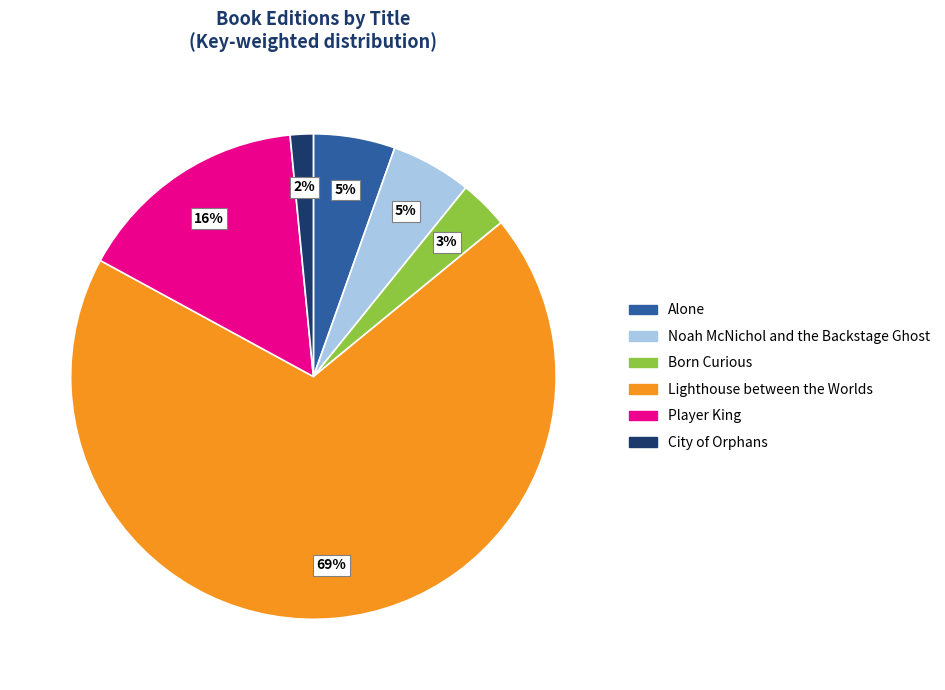

Does Player King account for over 50% of the chart?

No